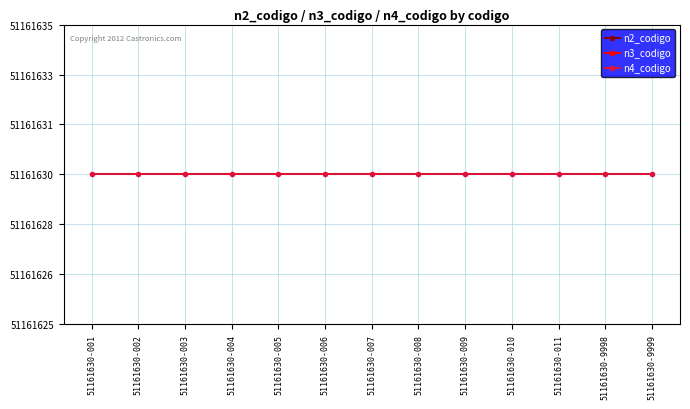

True or false: n3_codigo and n4_codigo cross at least once.

False